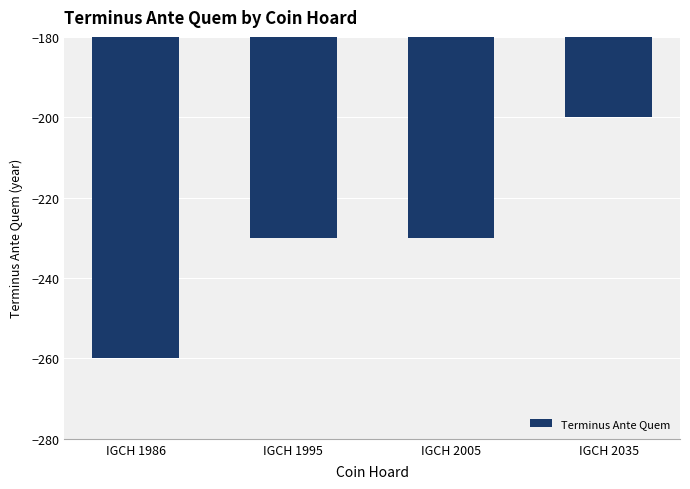

What is the value of the 4th bar from the left?

-200